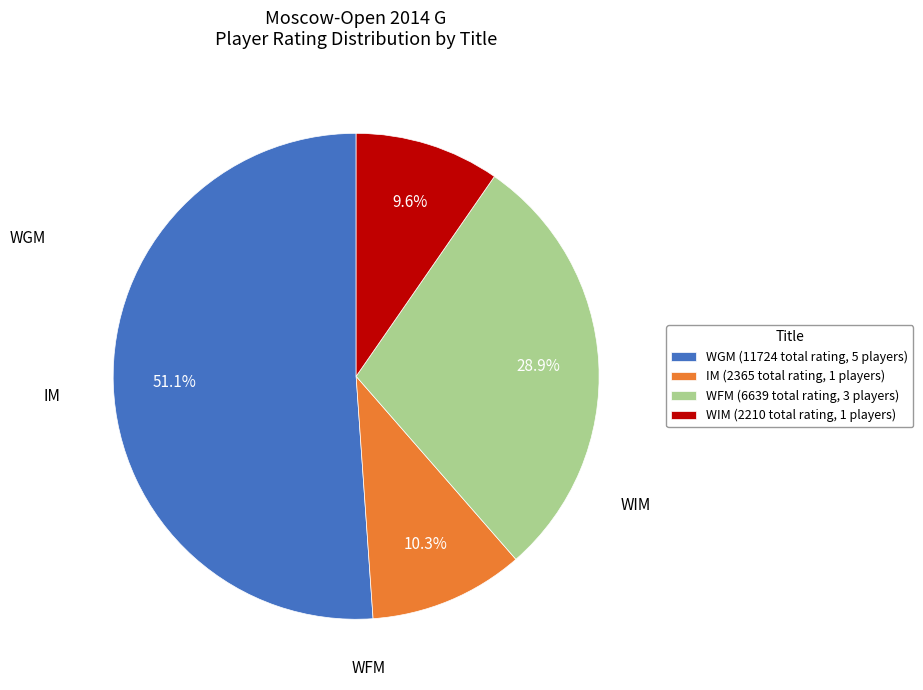

Between WIM (2210 total rating, 1 players) and WFM (6639 total rating, 3 players), which is larger?

WFM (6639 total rating, 3 players)